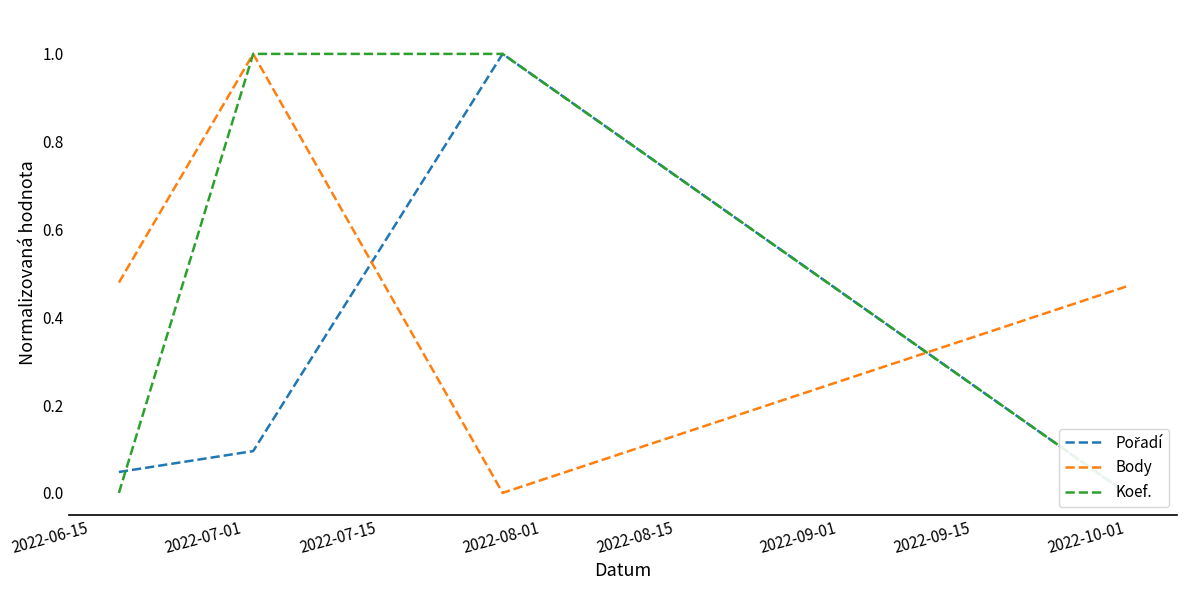

Rank the series by their maximum value, from highest to lowest.

Pořadí, Body, Koef.